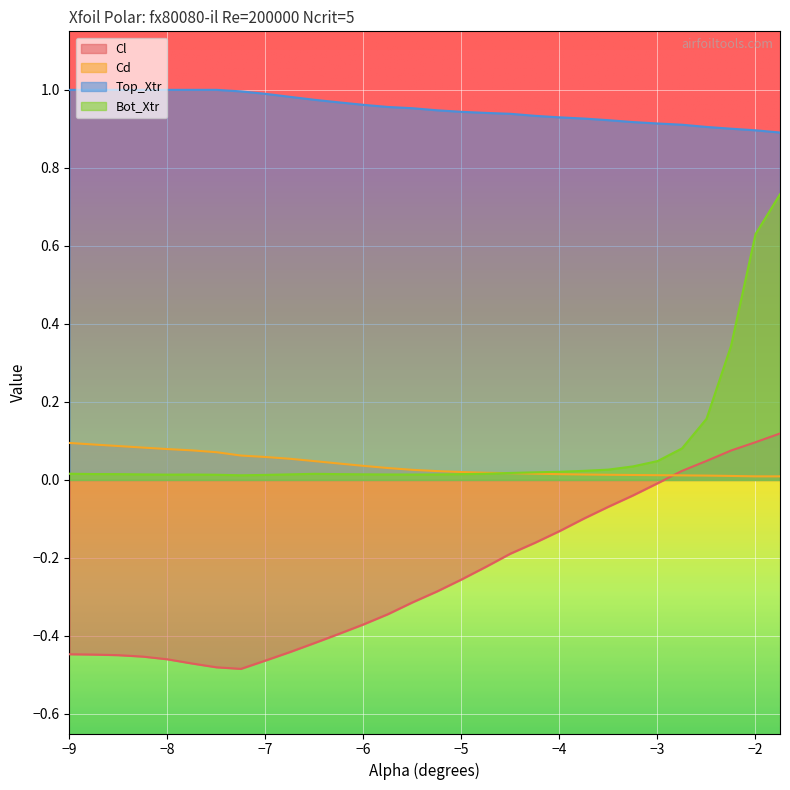

Which series changed the most between -5.0 and -2.5?

Cl